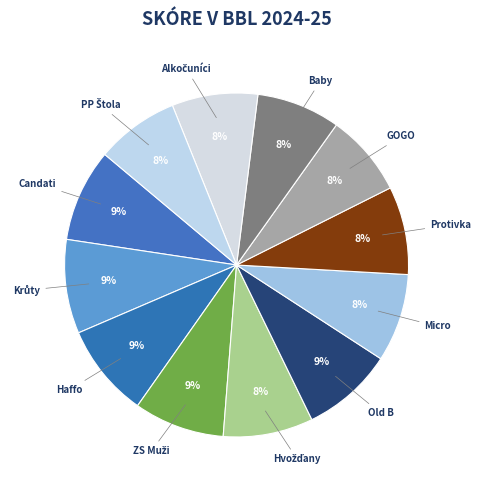

Count the number of slices in the pie.

12